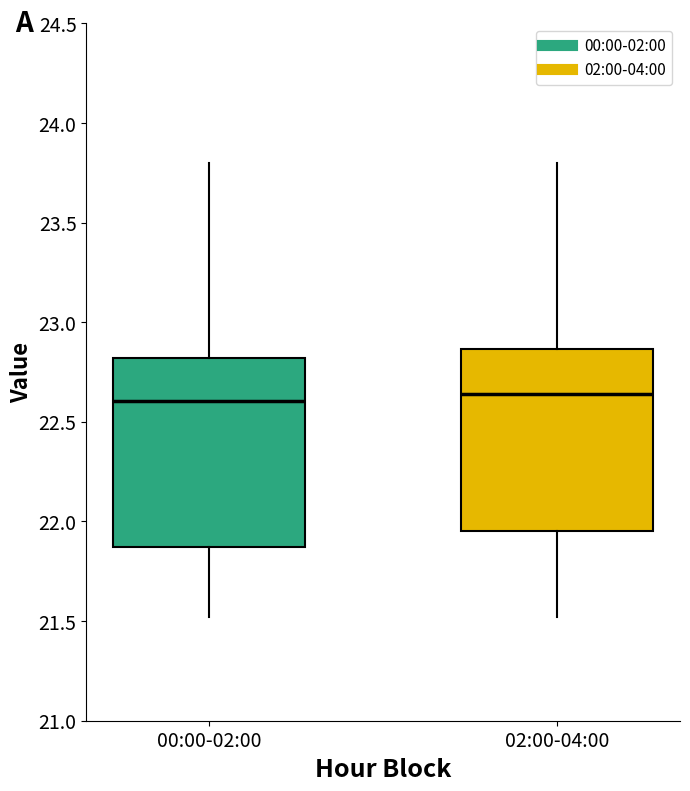

Reading left to right, transcribe this box plot: for each box, give where its median line is, the range the box spans, and where its two whiskers end, as read against the y-axis. The values are not printed on the chart, so give them approximately, as read against the axis.

00:00-02:00: median 22.60, box 21.85 to 22.80, whiskers 21.50 to 23.80
02:00-04:00: median 22.65, box 21.95 to 22.85, whiskers 21.50 to 23.80